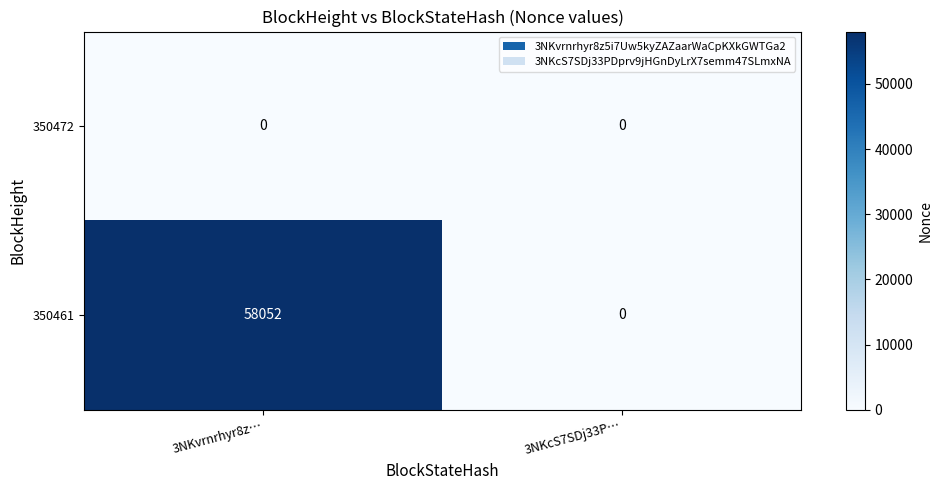

Rank the series by their average value, from highest to lowest.

350461, 350472